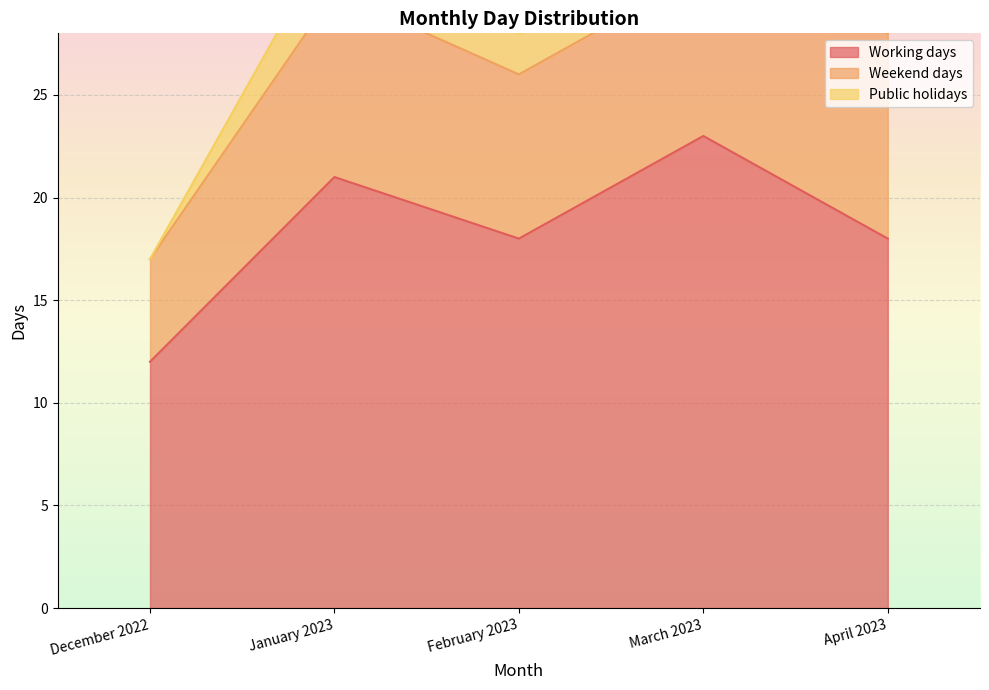

Where is Working days nearest to the value 17?

February 2023